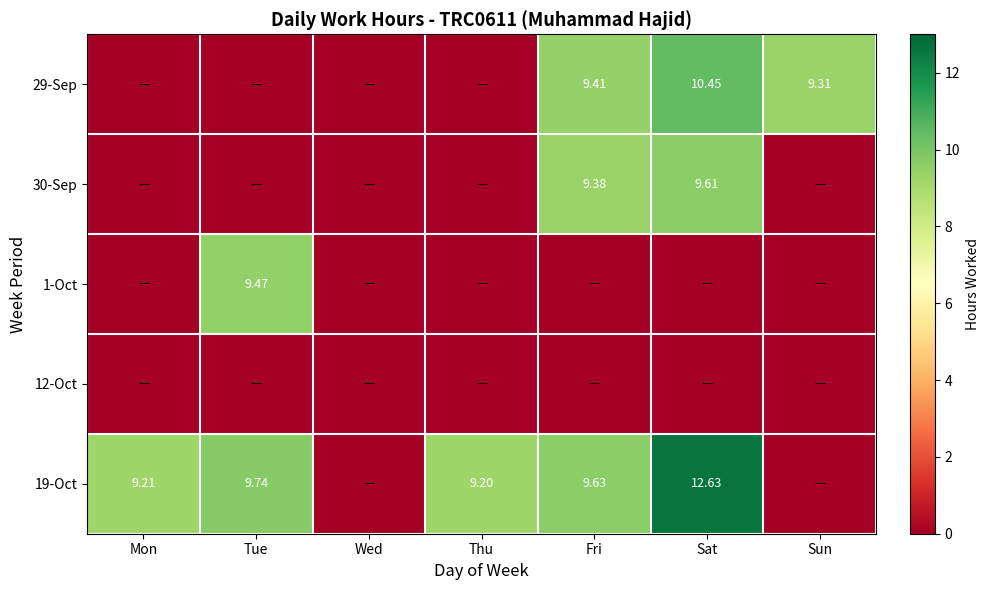

What is the average value of the 1-Oct series?

1.4